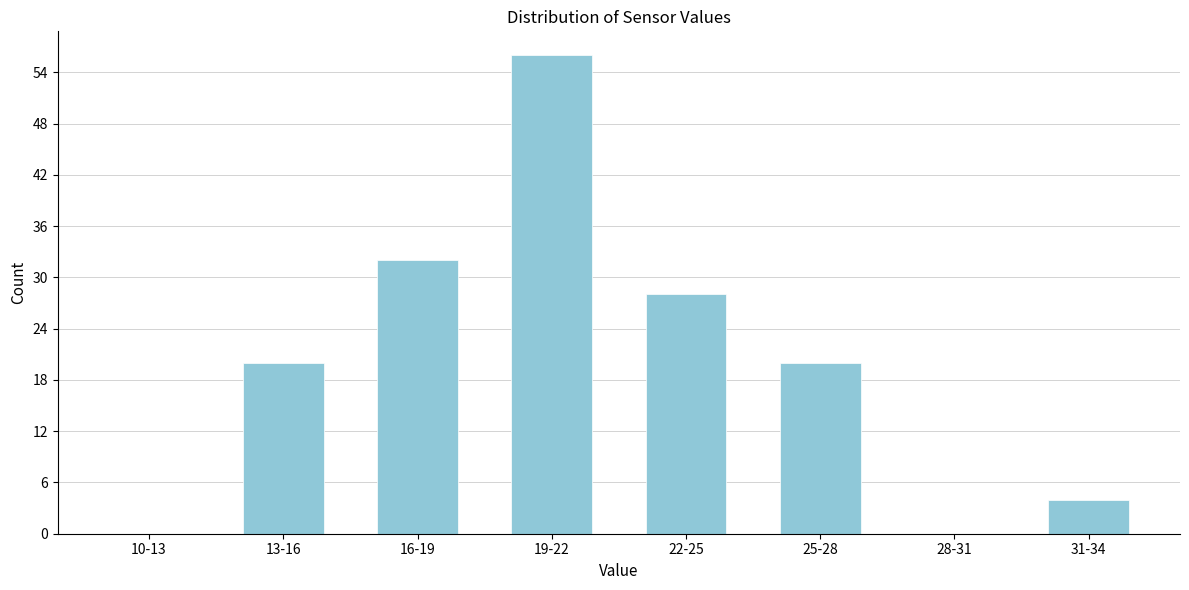

Reading left to right, what are all the values shown in this chart?

10-13=0	13-16=20	16-19=32	19-22=56	22-25=28	25-28=20	28-31=0	31-34=4